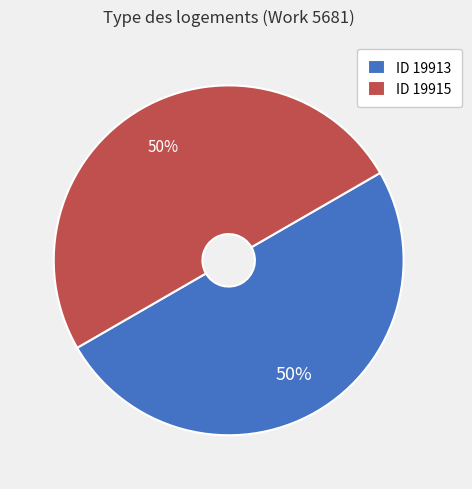

What is the ratio of the value at ID 19913 to the value at ID 19915?

1.0